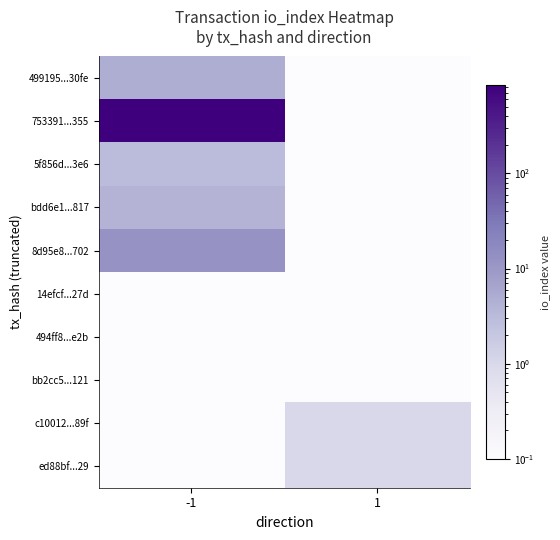

At which category is the sum across all series the highest?

-1